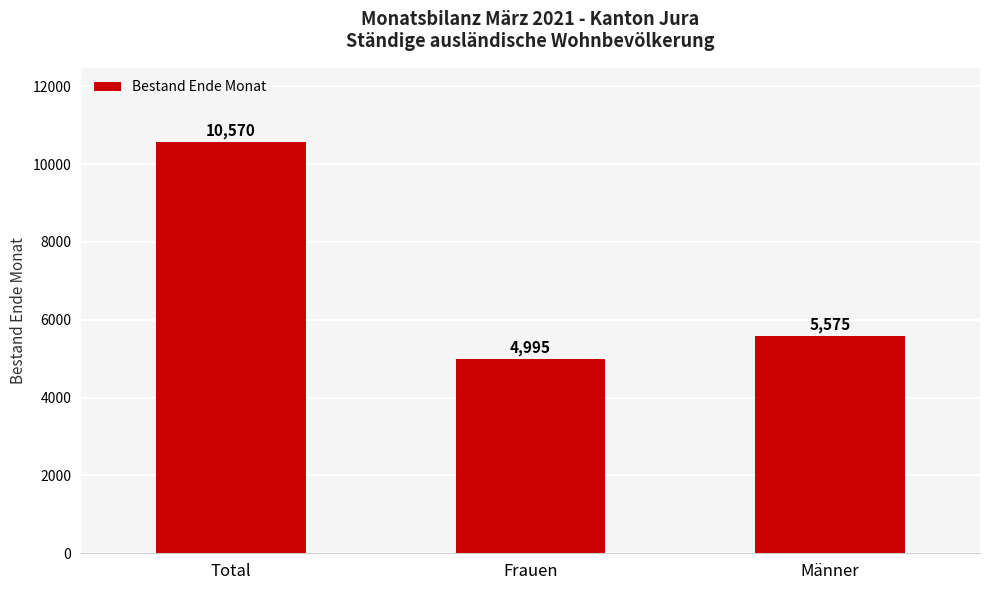

Reading right to left, what are all the values shown in this chart?

Männer=5575	Frauen=4995	Total=10570